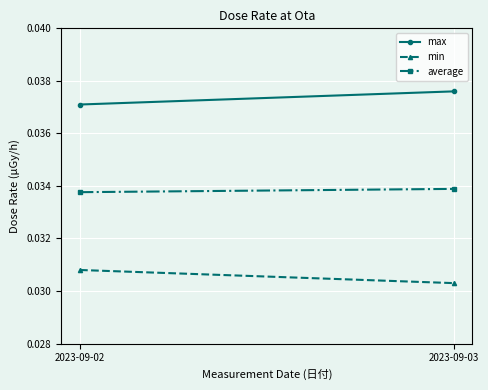

Between 2023-09-02 and 2023-09-03, which series saw the biggest shift?

max